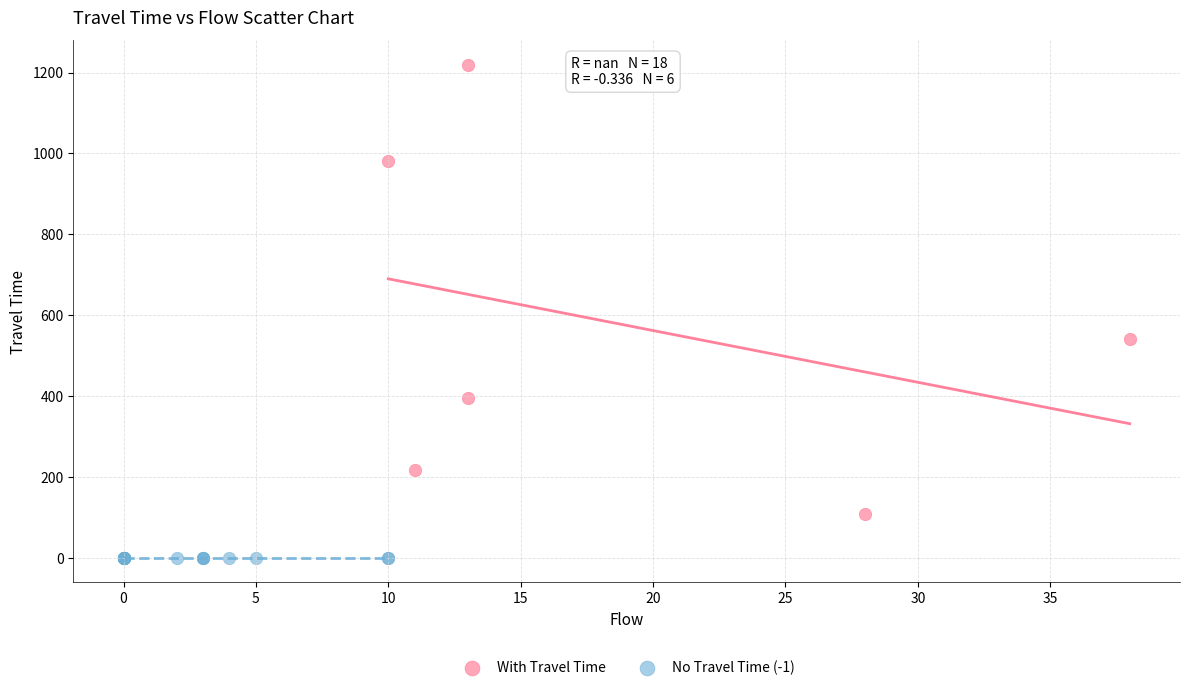

Which series reaches the maximum Y coordinate?

With Travel Time